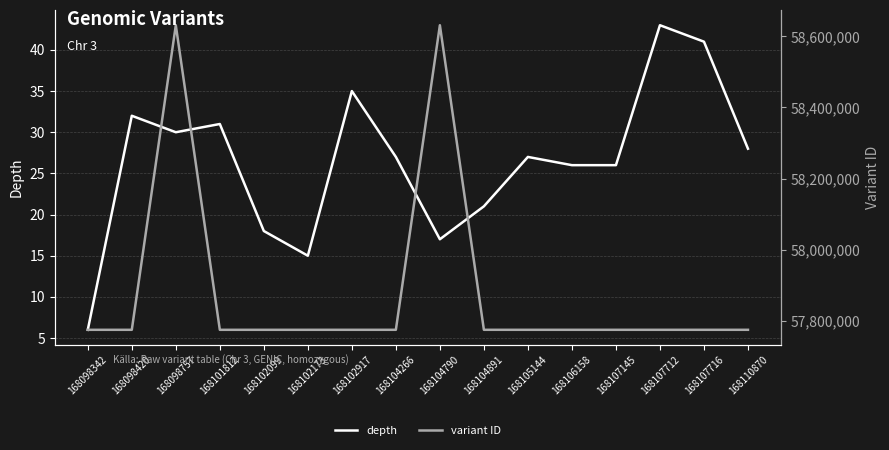

Is the value of variant ID at 168098342 greater than the value of depth at 168102917?

Yes